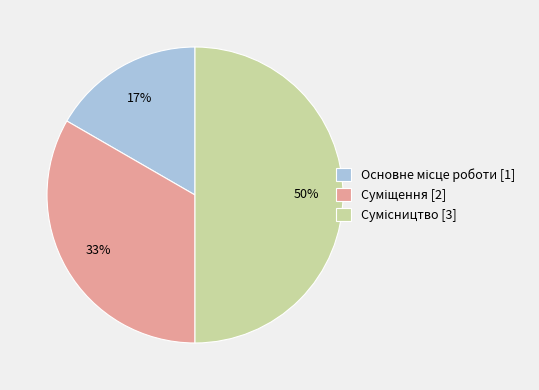

How many slices are in this pie chart?

3